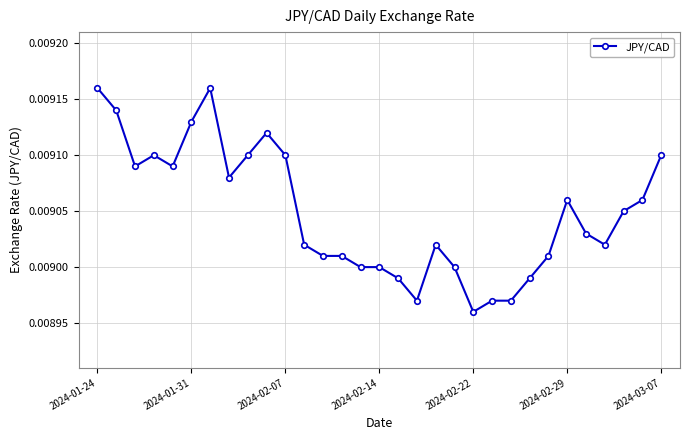

Count the values in the range 0 to 1.

31